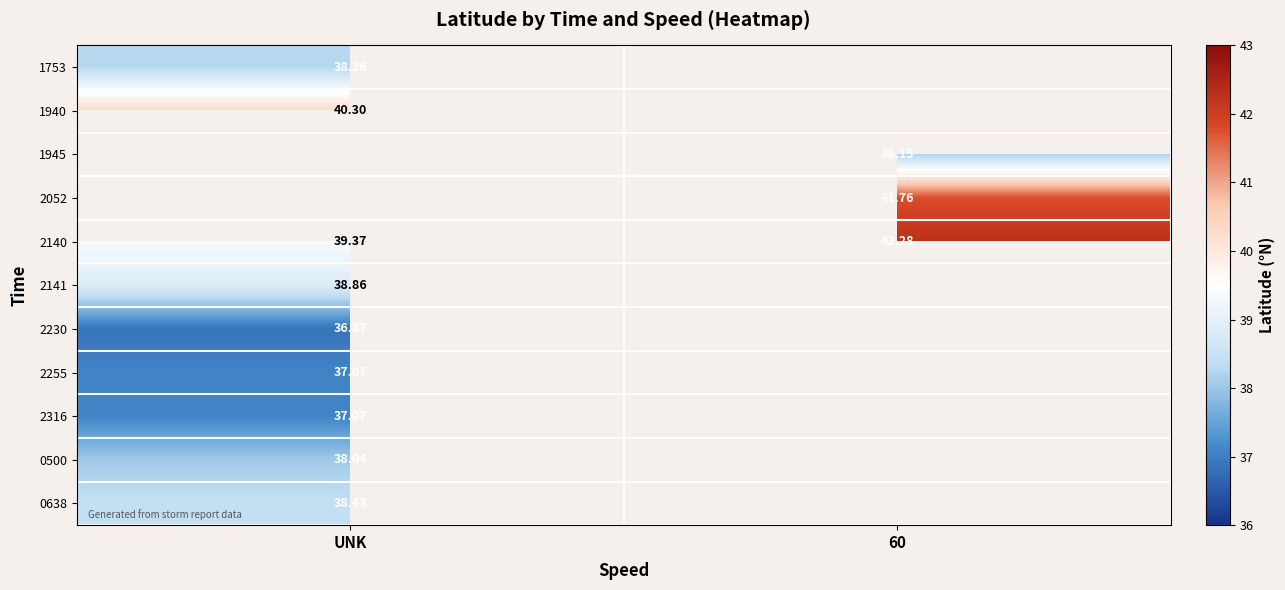

True or false: 2140 has a value of 42.3 at 60.

True